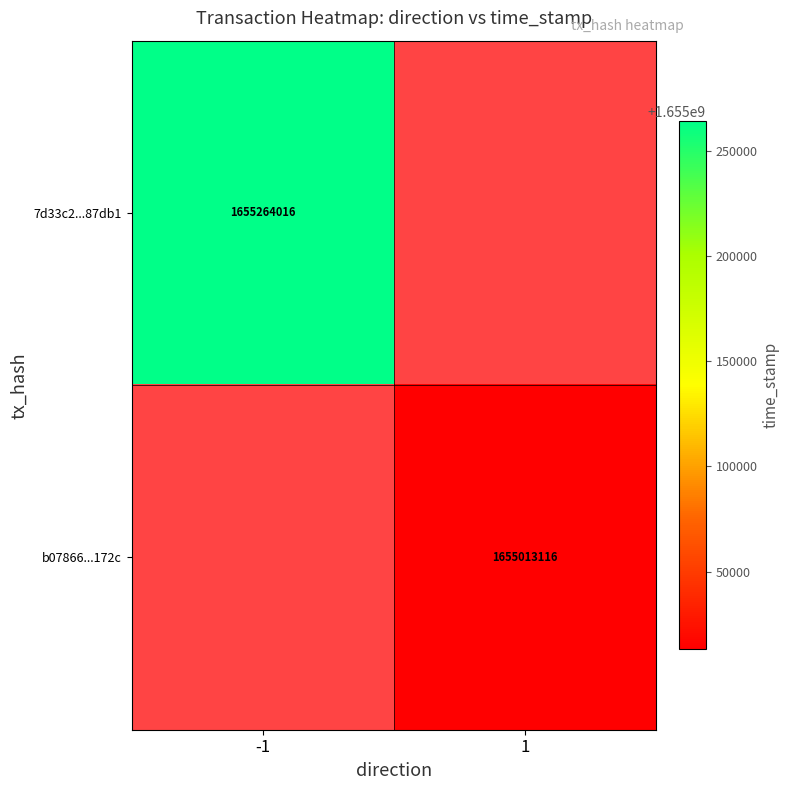

Is it true that b07866...172c equals 403300045 at 1?

False